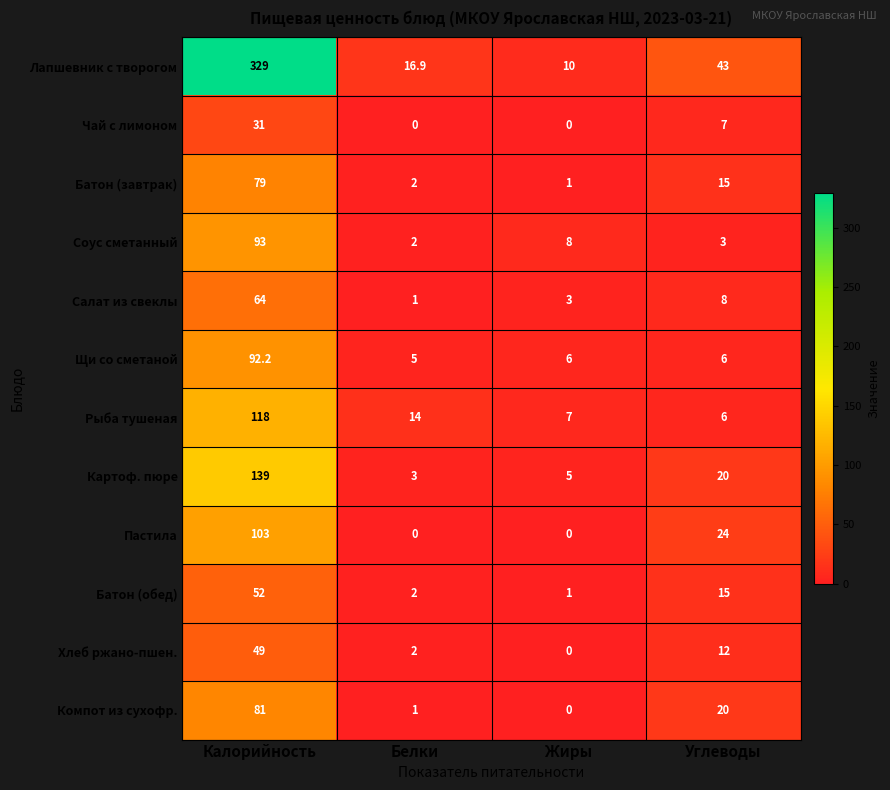

What is the average value of the Салат из свеклы series?

19.0